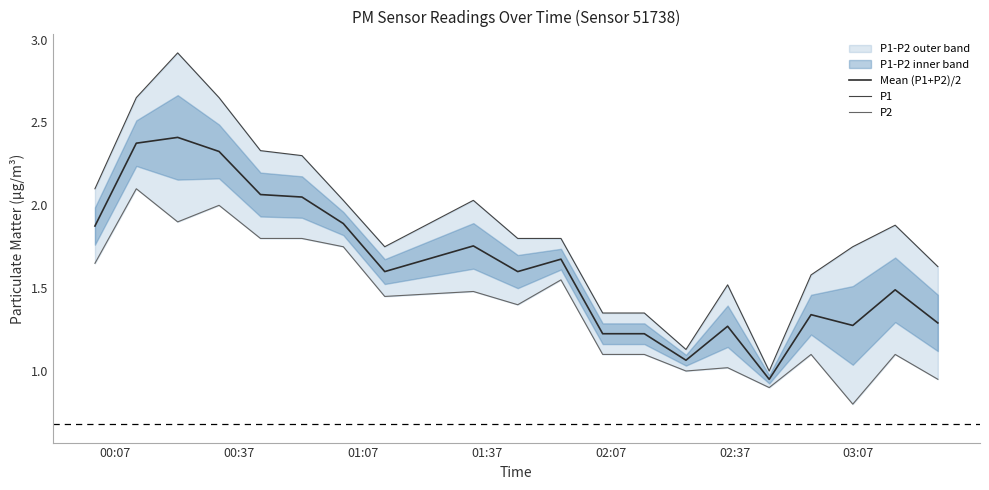

What is the value of the Mean (P1+P2)/2 point at the 16th from the left?

0.9